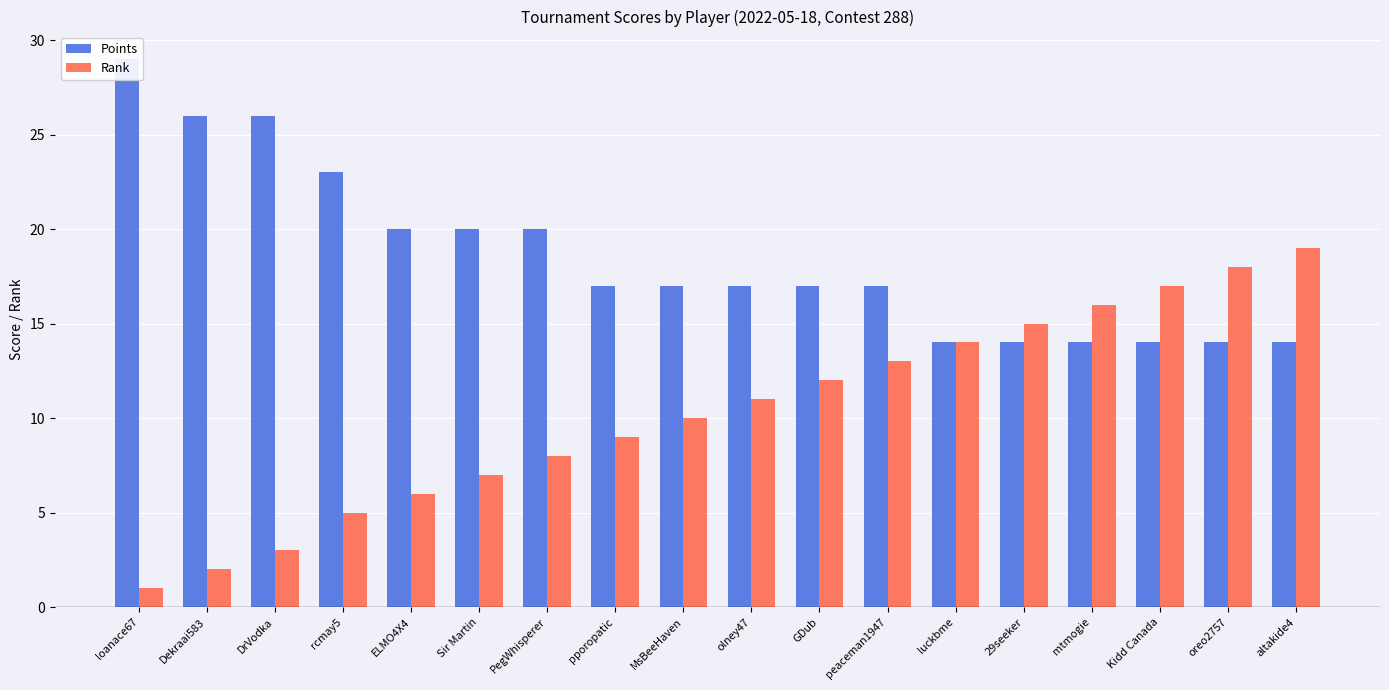

The value of Rank at 29seeker is 15. True or false?

True